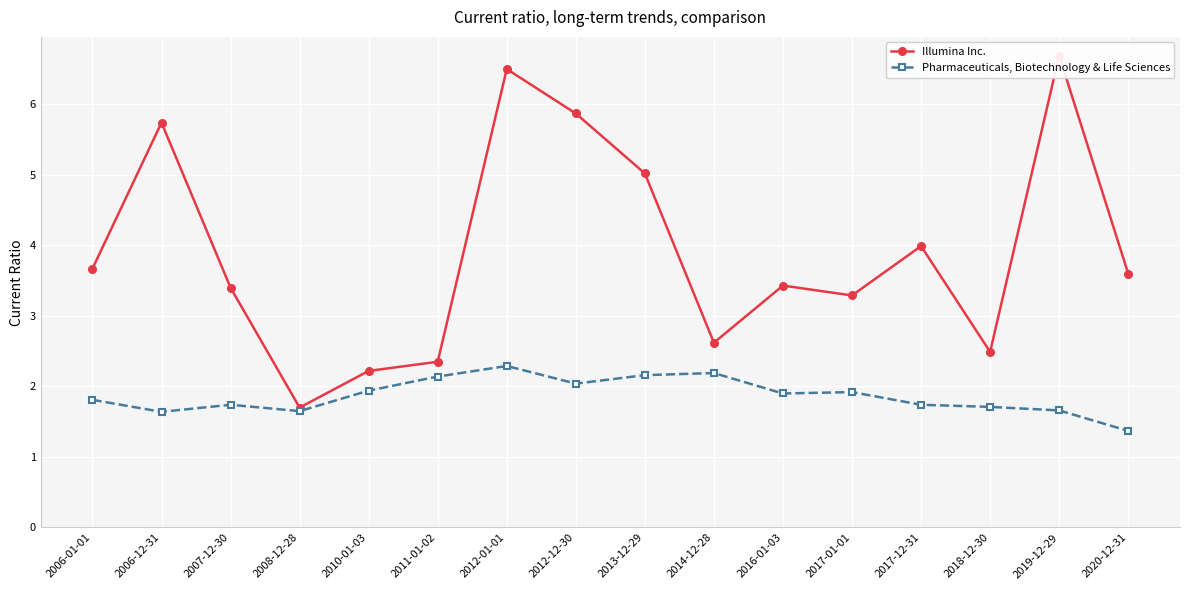

How many data points does each series have?

16